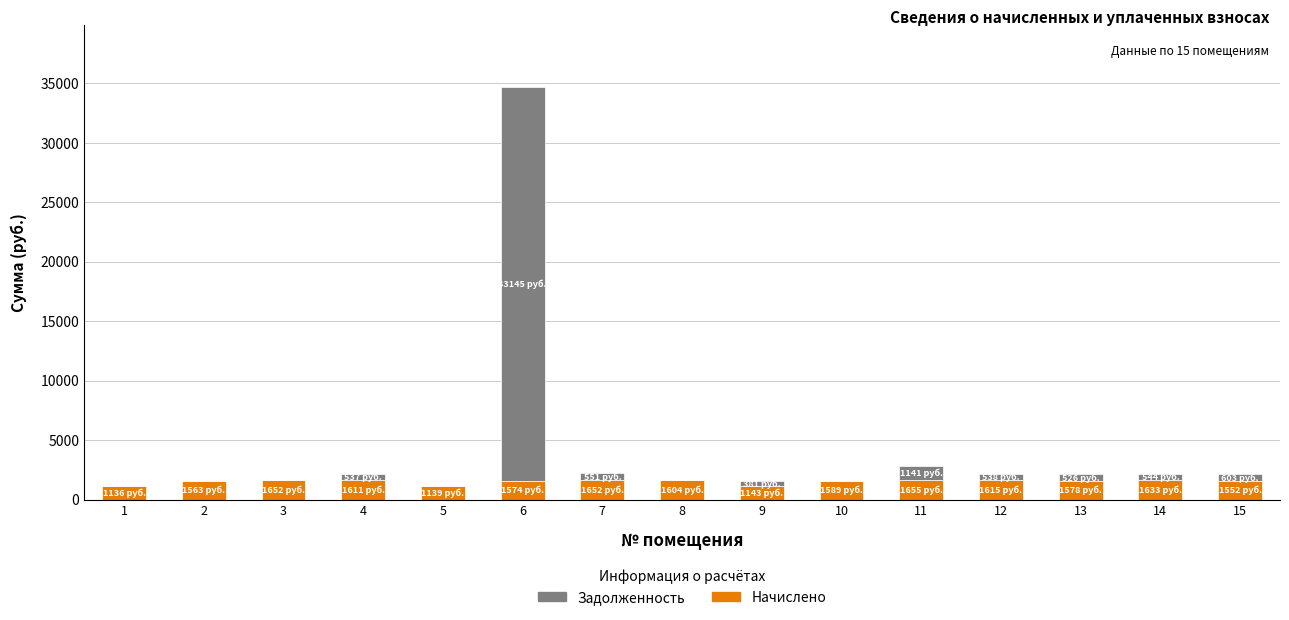

What is the sum of all Начислено values?

22697.2